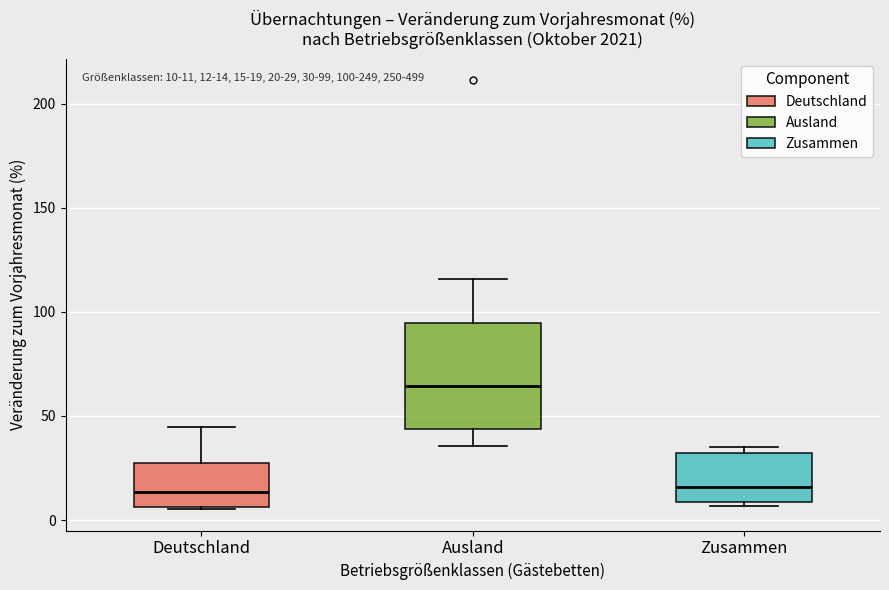

Which box has the highest median line?

Ausland